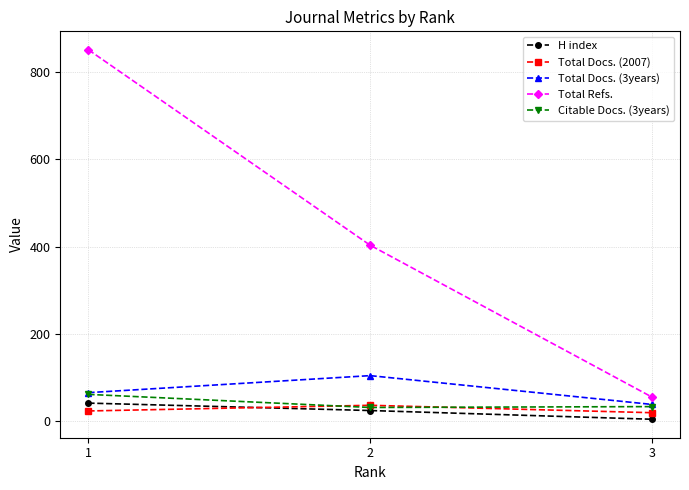

Is it true that H index equals 70 at 1?

False